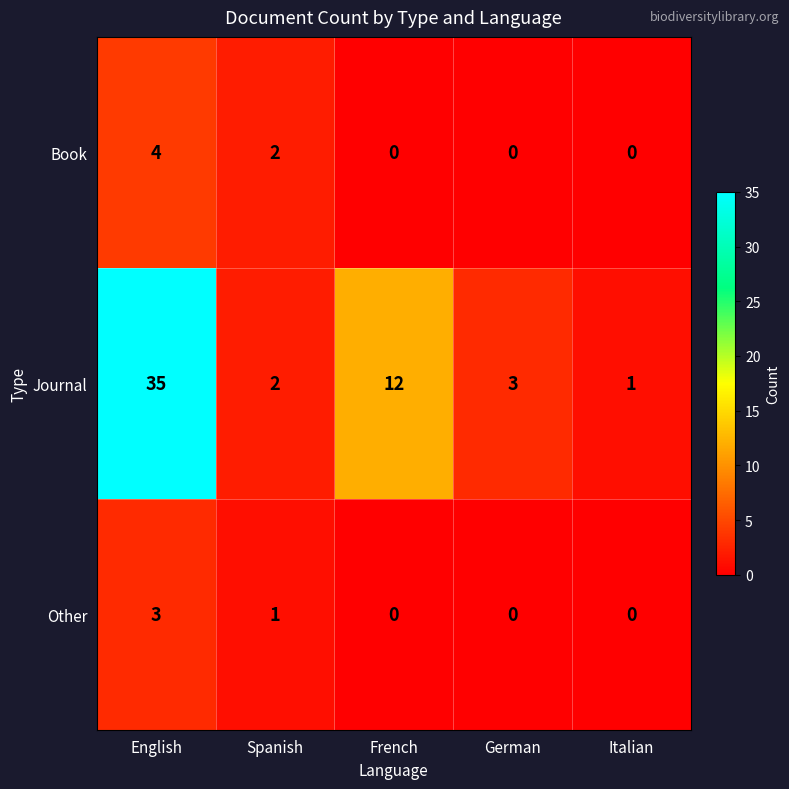

What is the difference between the maximum and minimum values in the Journal series?

34